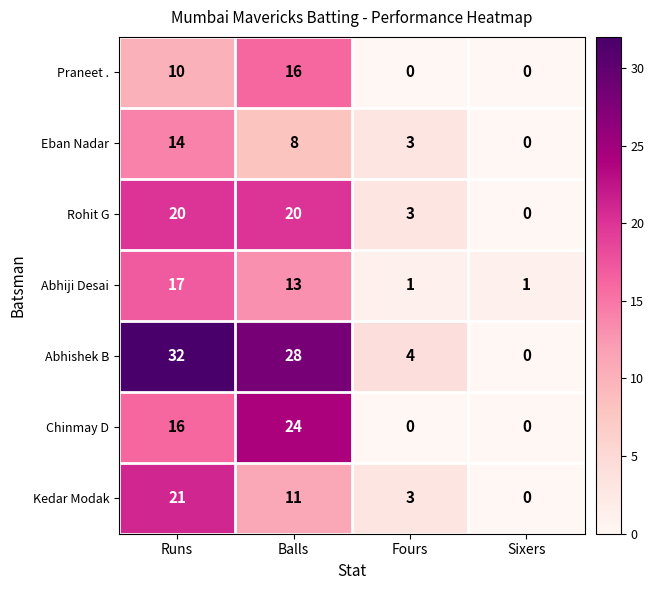

Reading right to left, what are all the values shown in this chart?

Praneet .: 0	0	16	10
Eban Nadar: 0	3	8	14
Rohit G: 0	3	20	20
Abhiji Desai: 1	1	13	17
Abhishek B: 0	4	28	32
Chinmay D: 0	0	24	16
Kedar Modak: 0	3	11	21